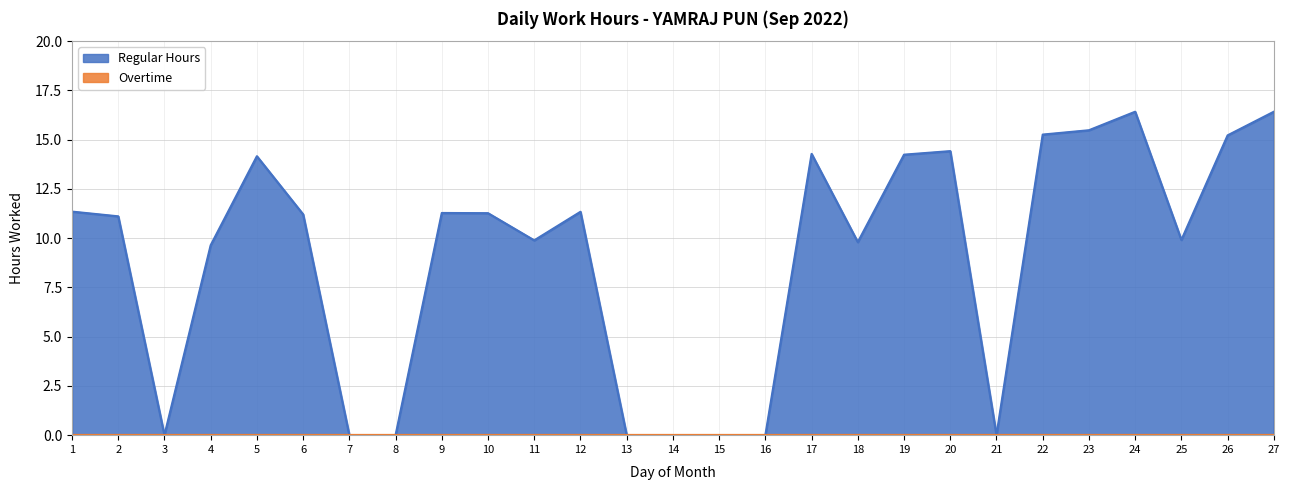

True or false: there are more than 0 points higher than both neighbors.

True